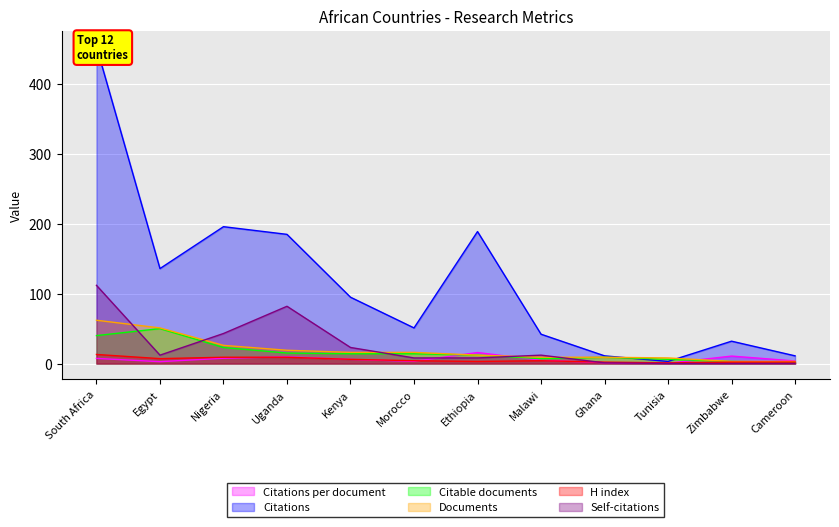

True or false: Citations has a value of 11.0 at Cameroon.

True